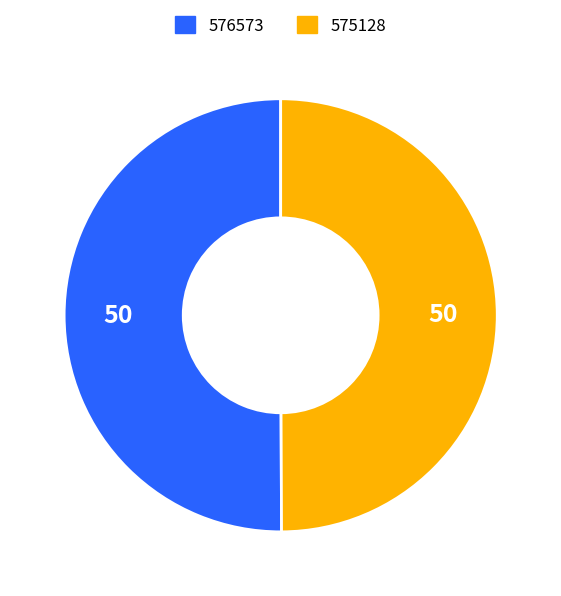

Is the sum of 576573 and 575128 greater than half?

Yes